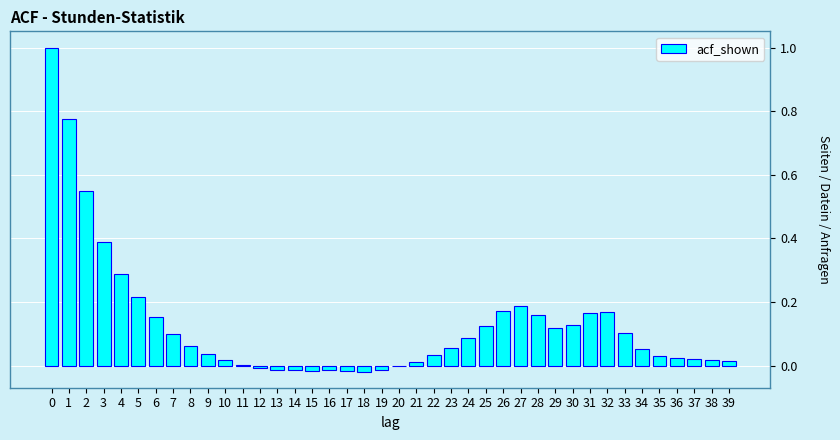

What is the sum of all values?

5.2